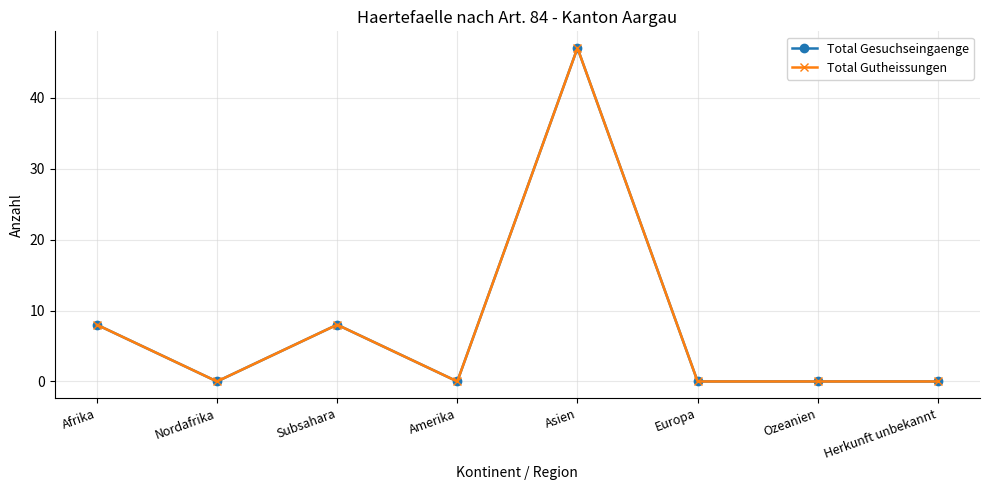

How many interior local peaks does the Total Gesuchseingaenge series have?

2